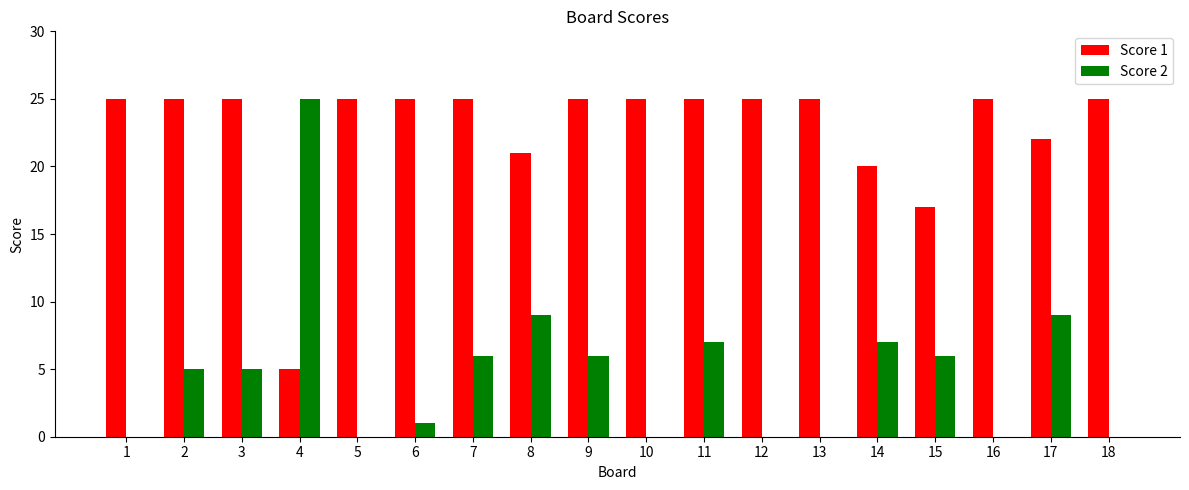

What is the total value across all series at 17?

31